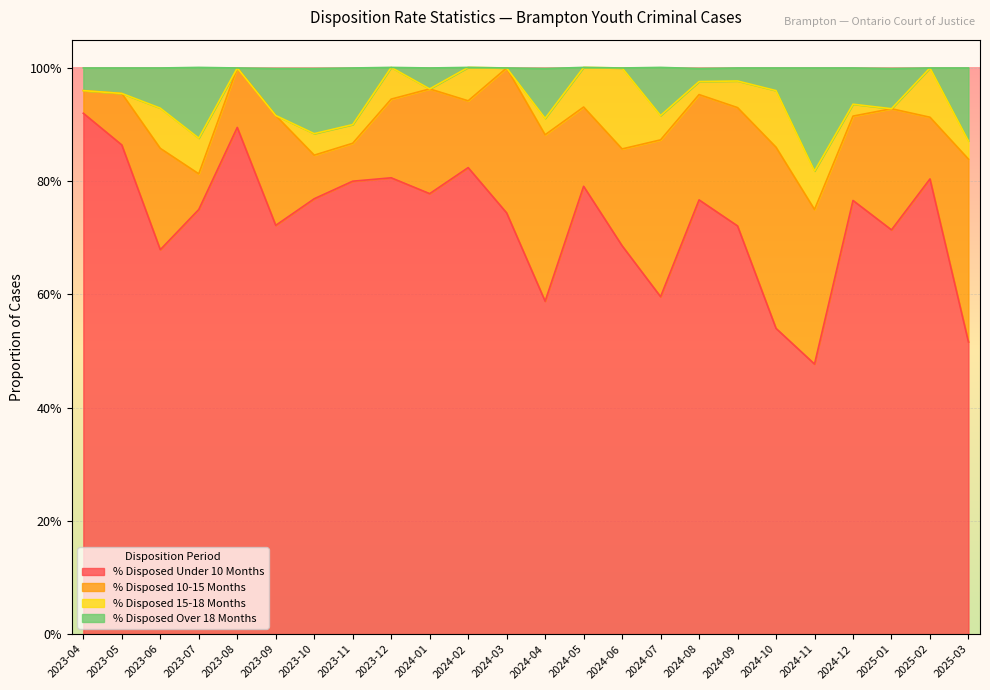

What is the approximate value of % Disposed Over 18 Months at 2024-03?

1.0